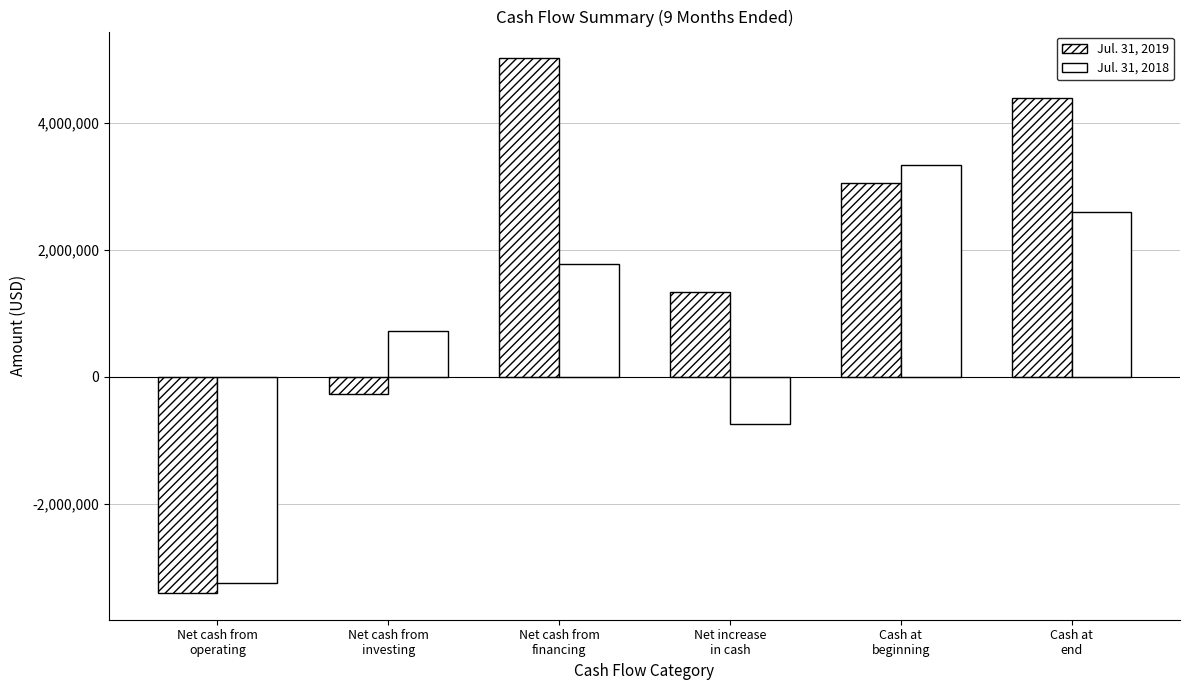

Count the number of categories in the chart.

6